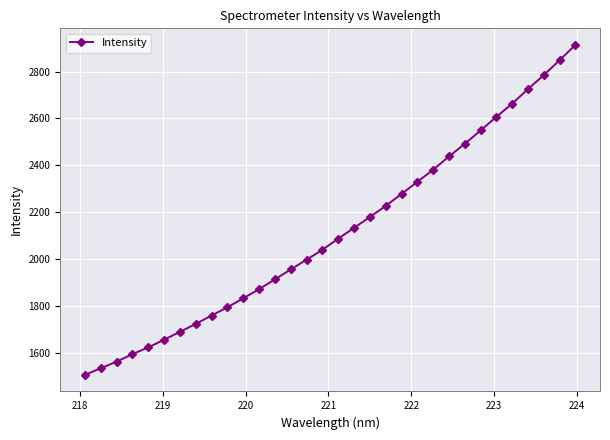

What is the value of the 3rd point from the left?

1561.5